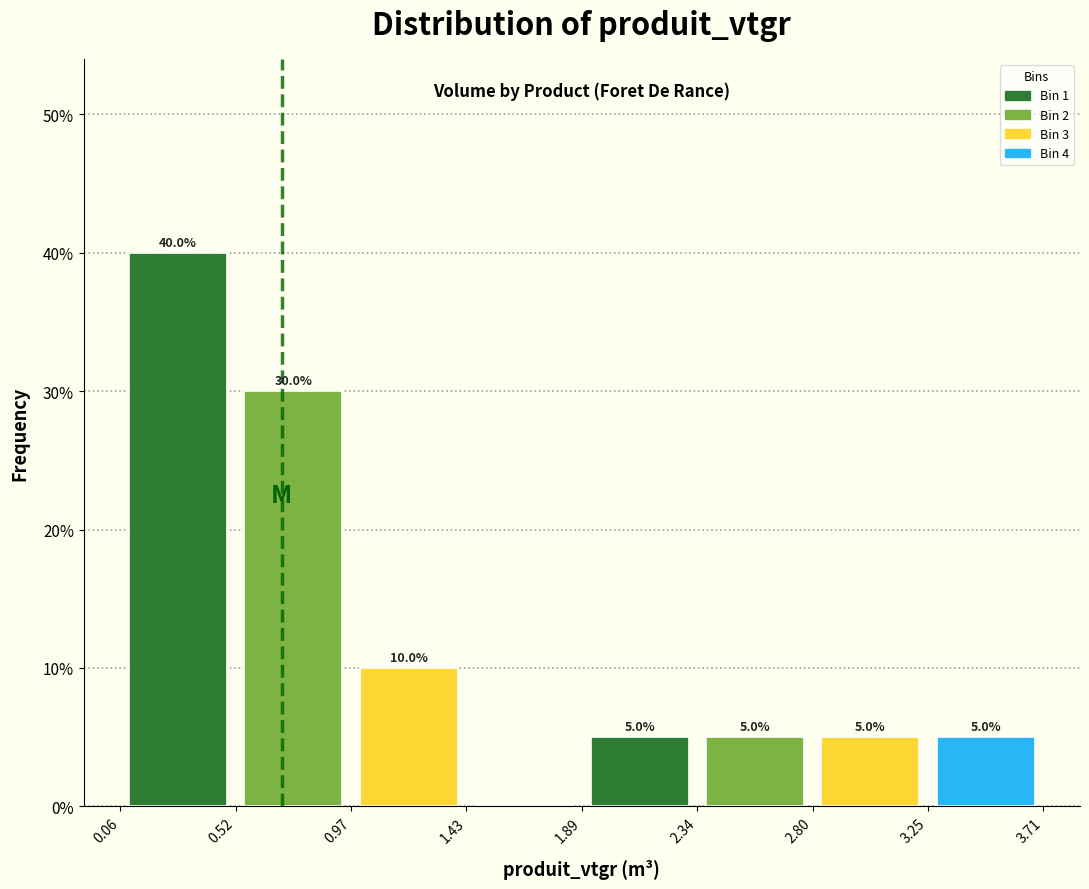

Over which range of the x-axis is the bar tallest?

0.06 to 0.52